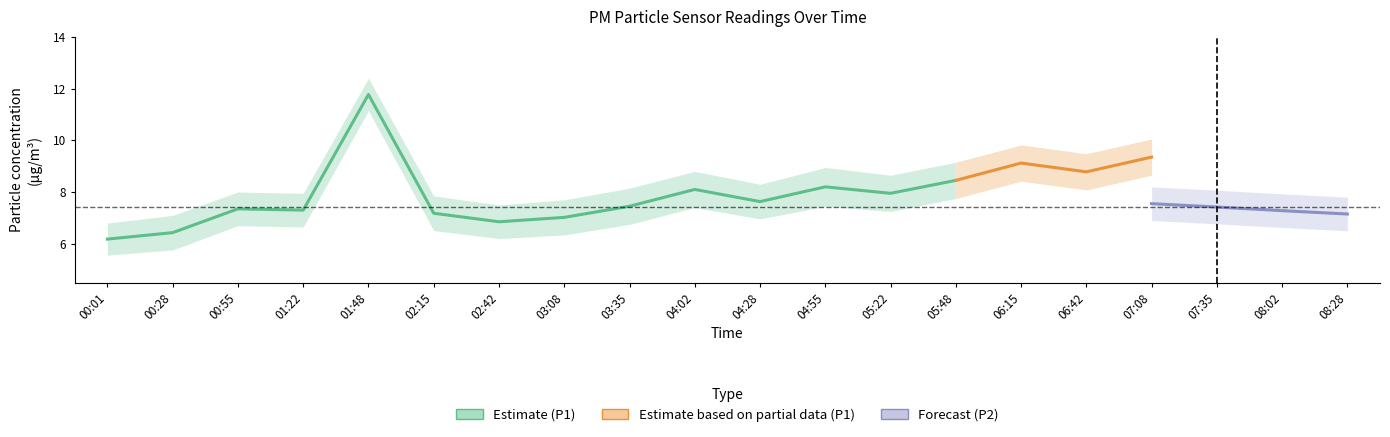

Where does the P1 series first go above 8?

01:48